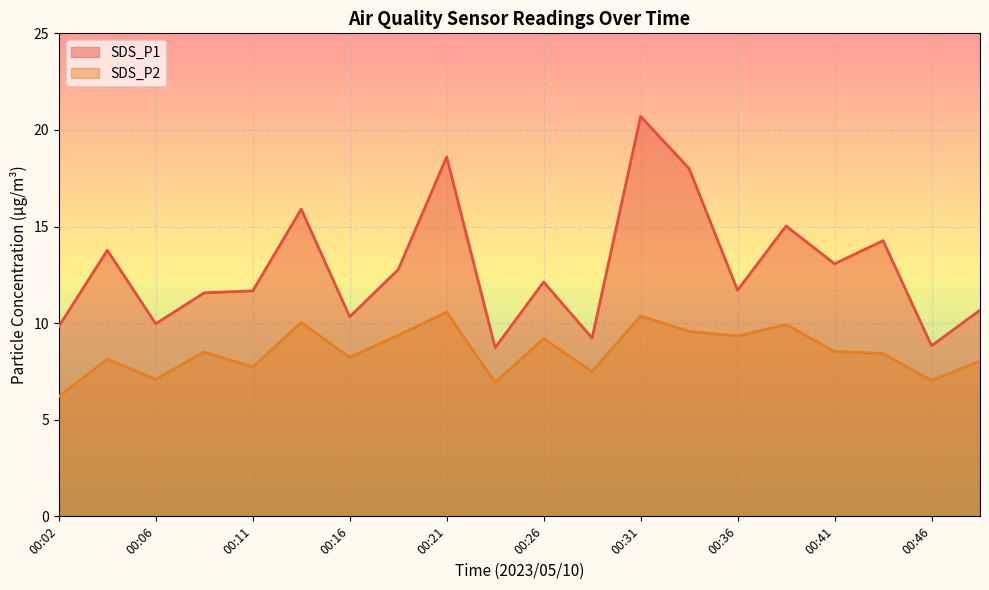

What is the difference between the maximum and minimum values in the SDS_P1 series?

12.0